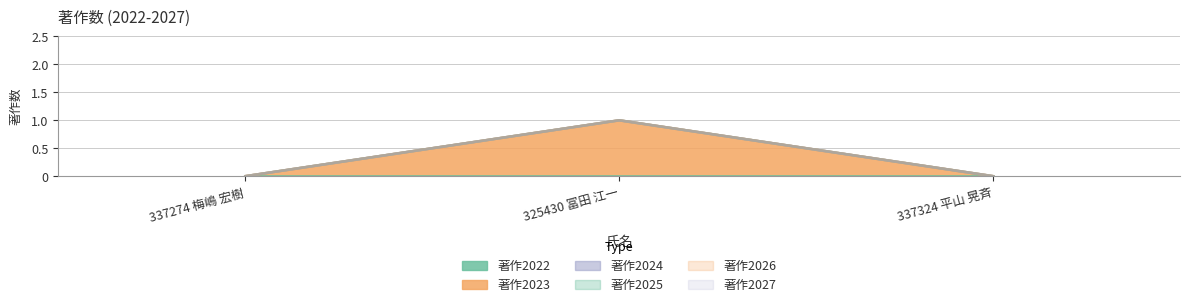

Reading left to right, extract all data points from this chart.

著作2022: 337274 梅嶋 宏樹=0	325430 冨田 江一=0	337324 平山 晃斉=0
著作2023: 337274 梅嶋 宏樹=0	325430 冨田 江一=1	337324 平山 晃斉=0
著作2024: 337274 梅嶋 宏樹=0	325430 冨田 江一=0	337324 平山 晃斉=0
著作2025: 337274 梅嶋 宏樹=0	325430 冨田 江一=0	337324 平山 晃斉=0
著作2026: 337274 梅嶋 宏樹=0	325430 冨田 江一=0	337324 平山 晃斉=0
著作2027: 337274 梅嶋 宏樹=0	325430 冨田 江一=0	337324 平山 晃斉=0